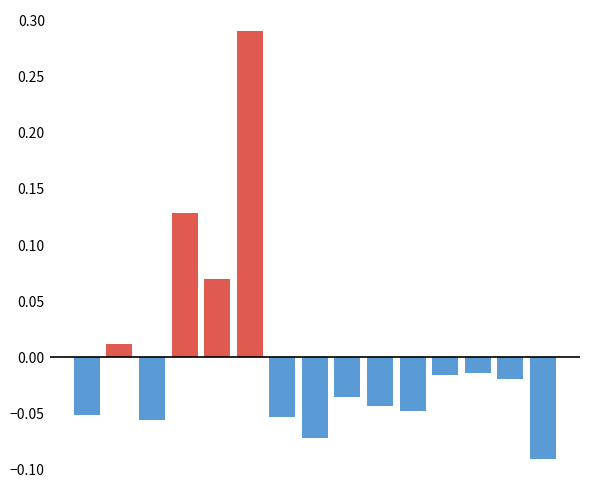

Reading left to right, list all the values displayed in this chart.

Positive: 0=0.0	1=0.0	2=0.0	3=0.1	4=0.1	5=0.3	6=0.0	7=0.0	8=0.0	9=0.0	10=0.0	11=0.0	12=0.0	13=0.0	14=0.0
Negative: 0=-0.1	1=0.0	2=-0.1	3=0.0	4=0.0	5=0.0	6=-0.1	7=-0.1	8=-0.0	9=-0.0	10=-0.0	11=-0.0	12=-0.0	13=-0.0	14=-0.1